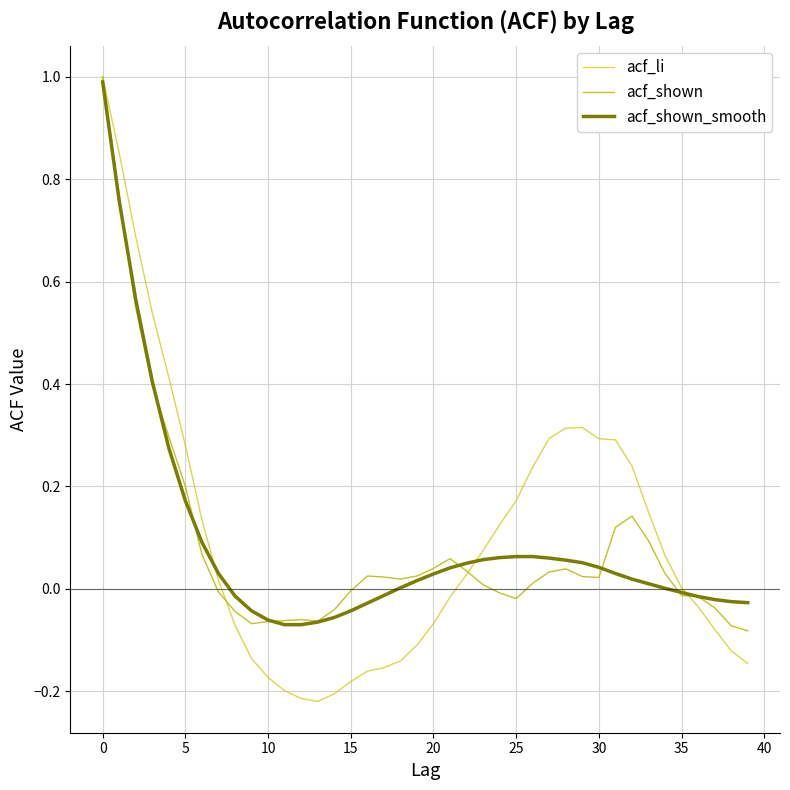

How many lines are shown in the chart?

3